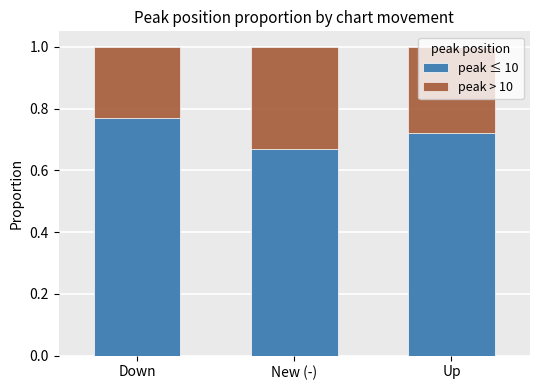

List the labels in order of peak ≤ 10 value, largest first.

Down, Up, New (-)